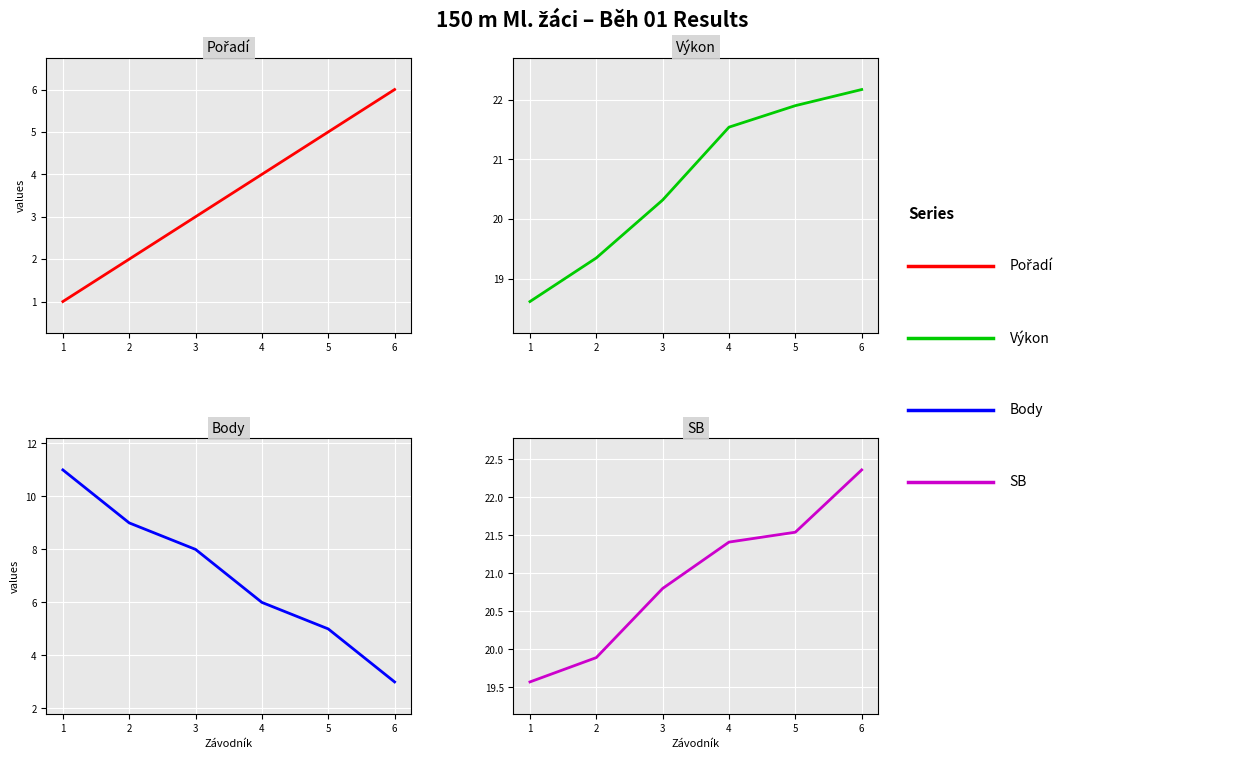

What is the difference between the maximum and minimum values in the Výkon series?

3.6